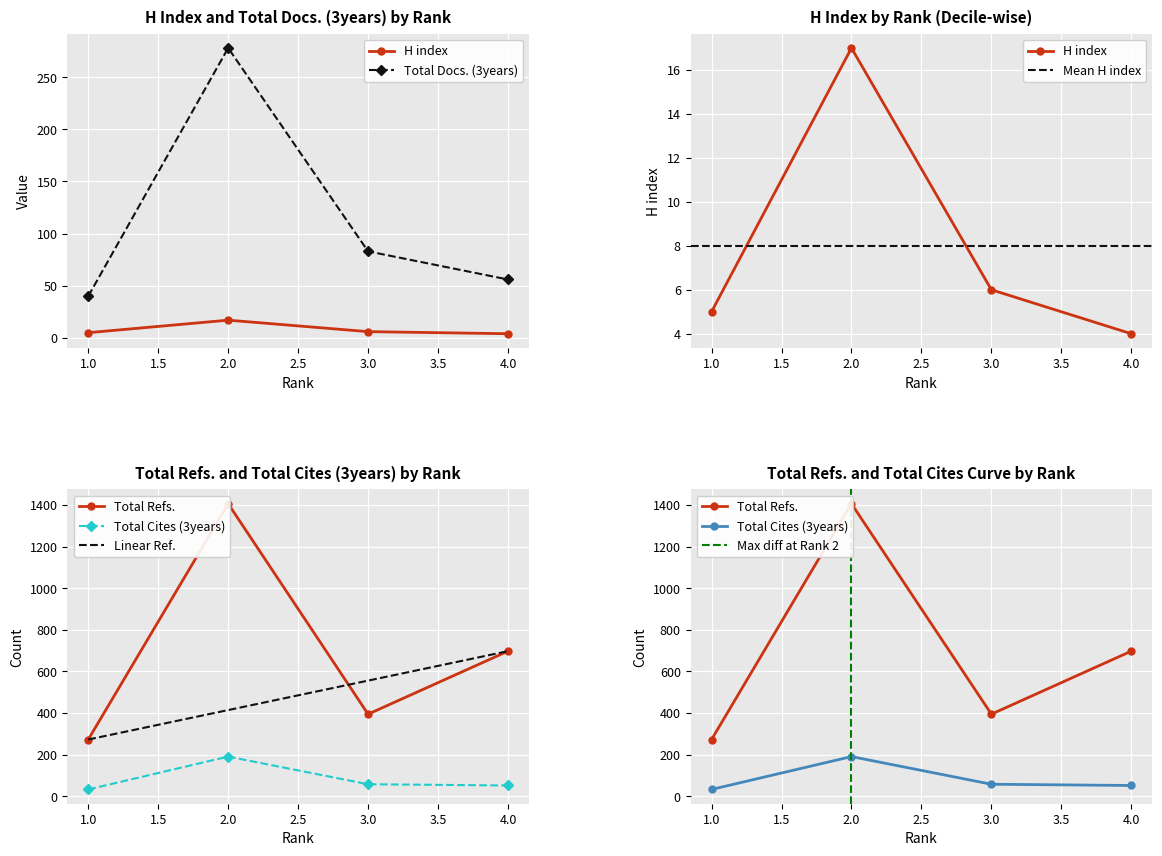

Where does the Total Refs. series first go above 697?

2